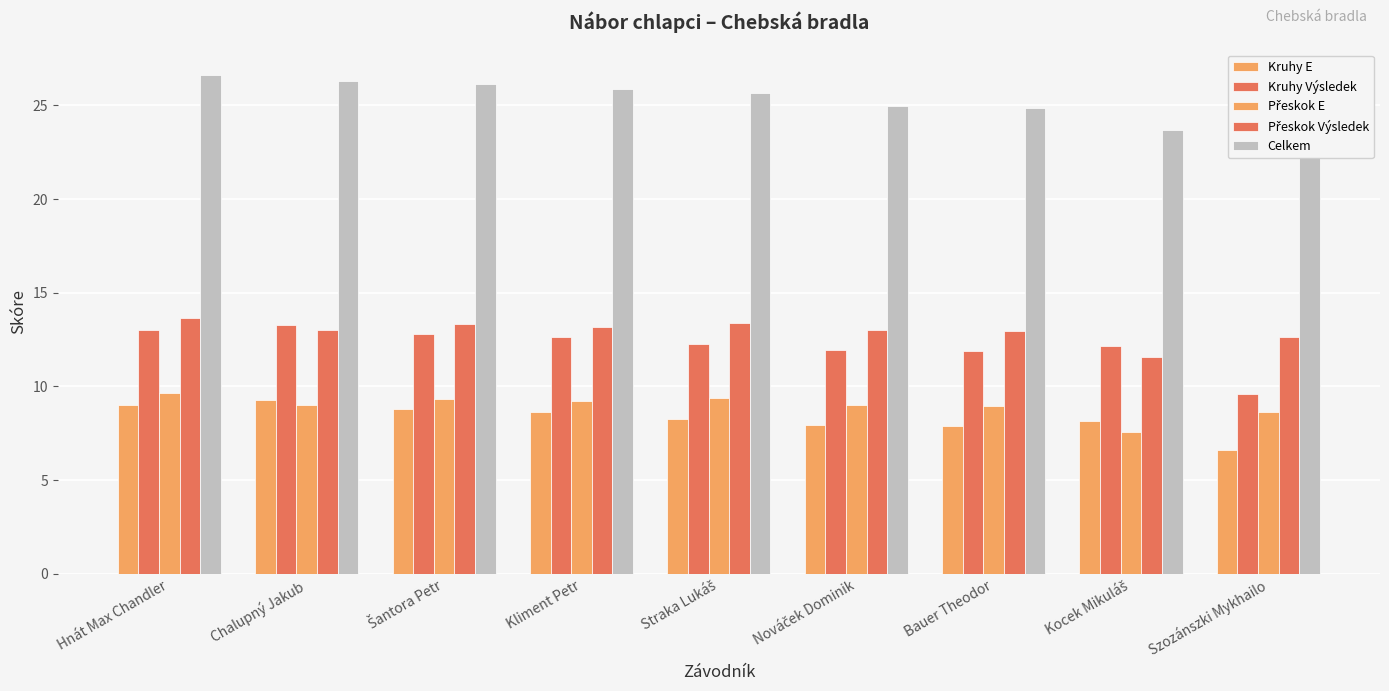

True or false: Přeskok Výsledek has a value of 17.3 at Kocek Mikuláš.

False